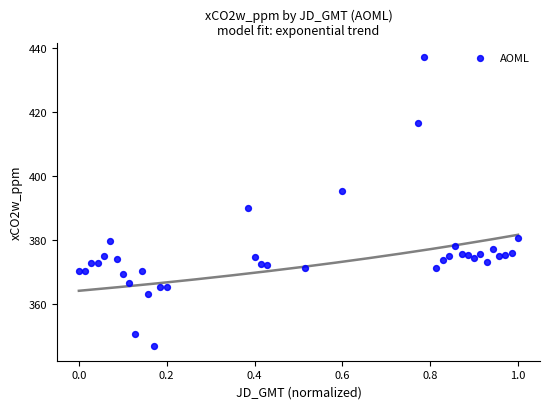

What Y value in the scatter plot is closest to 391?

390.0